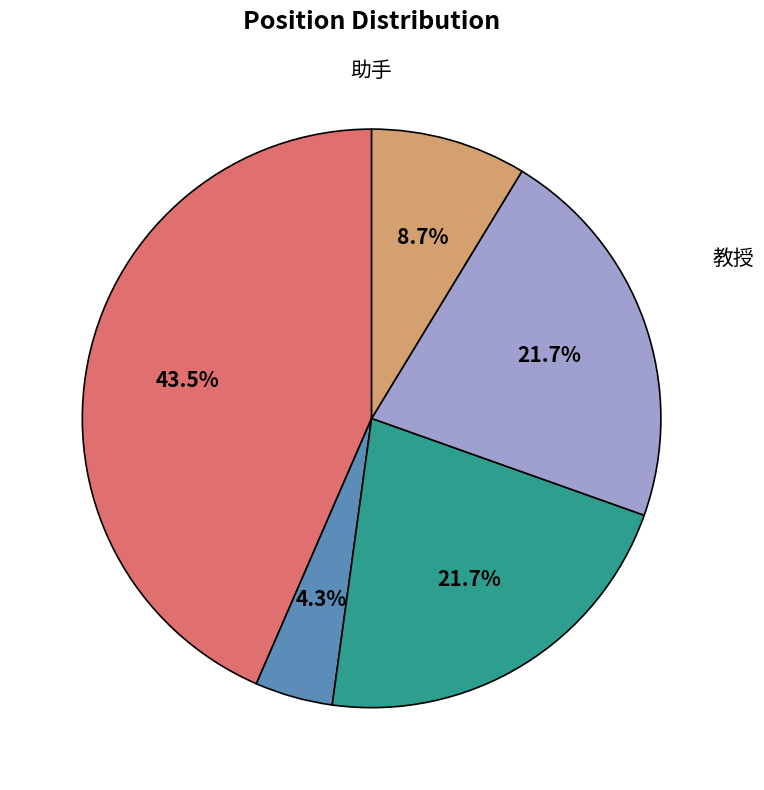

Which has a higher value, 助教 or 教授?

教授